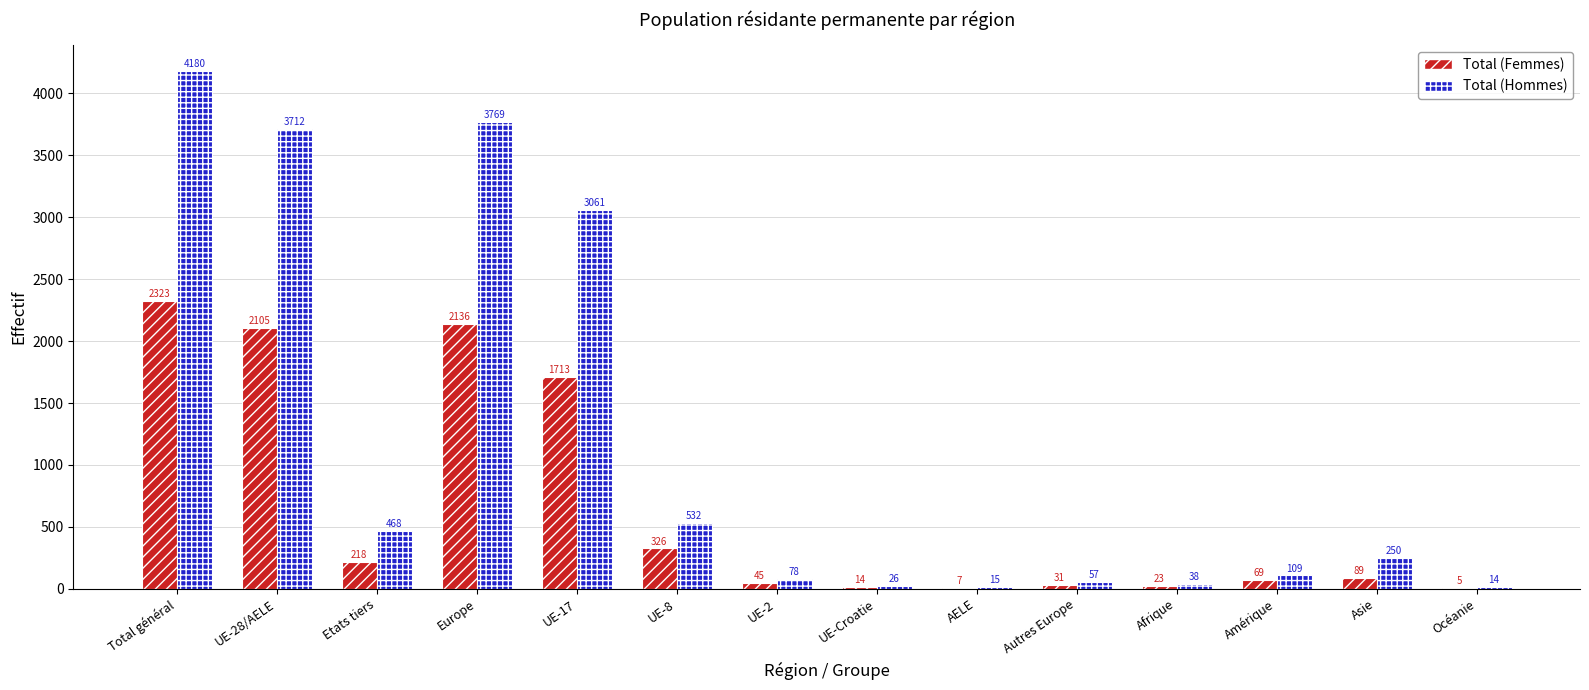

Reading left to right, transcribe all the data shown in this chart.

Total (Femmes): Total général=2323	UE-28/AELE=2105	Etats tiers=218	Europe=2136	UE-17=1713	UE-8=326	UE-2=45	UE-Croatie=14	AELE=7	Autres Europe=31	Afrique=23	Amérique=69	Asie=89	Océanie=5
Total (Hommes): Total général=4180	UE-28/AELE=3712	Etats tiers=468	Europe=3769	UE-17=3061	UE-8=532	UE-2=78	UE-Croatie=26	AELE=15	Autres Europe=57	Afrique=38	Amérique=109	Asie=250	Océanie=14